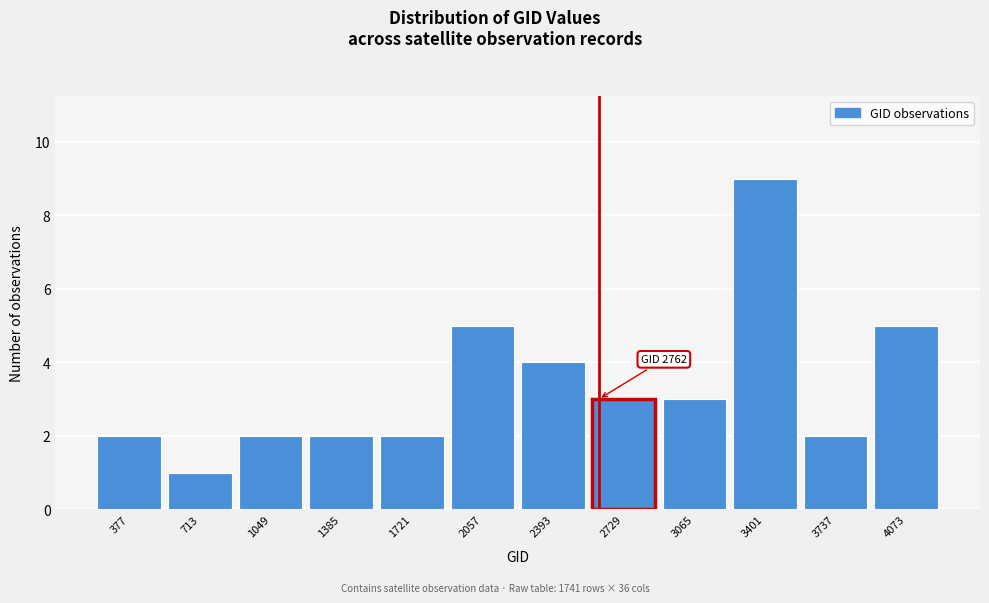

Reading right to left, transcribe all the data shown in this chart.

4073=5	3737=2	3401=9	3065=3	2729=3	2393=4	2057=5	1721=2	1385=2	1049=2	713=1	377=2